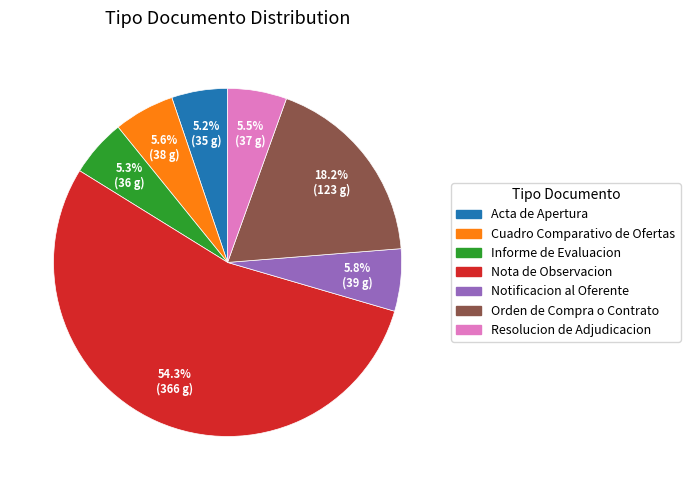

What is the largest slice in the pie chart?

Nota de Observacion